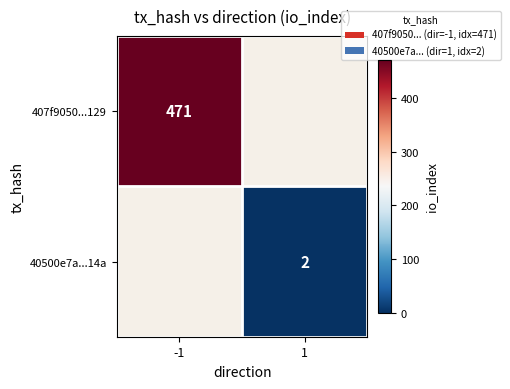

True or false: 40500e7a...14a has a value of 1.3 at 1.

False